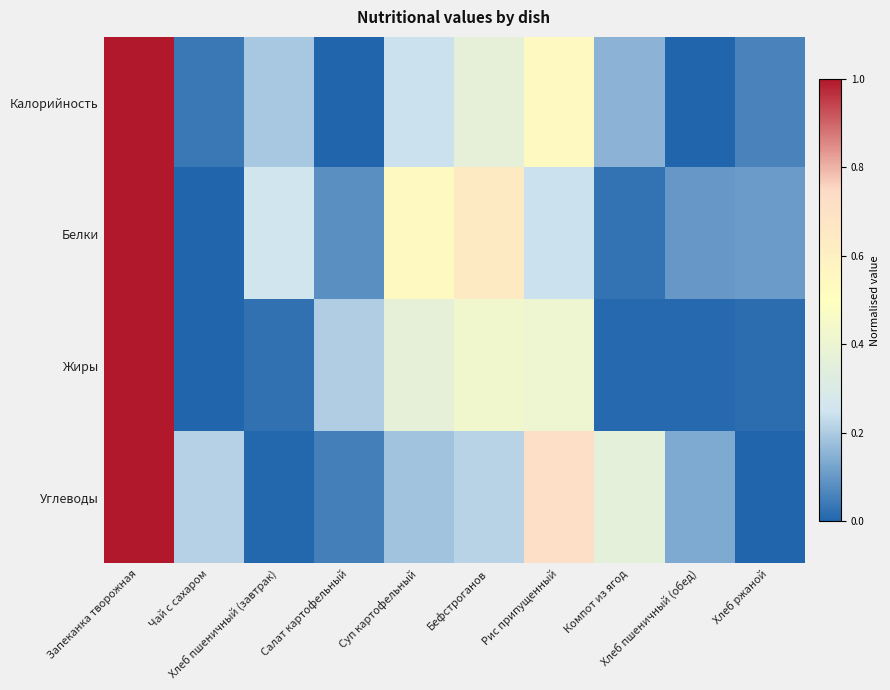

How many distinct data groups are displayed?

4